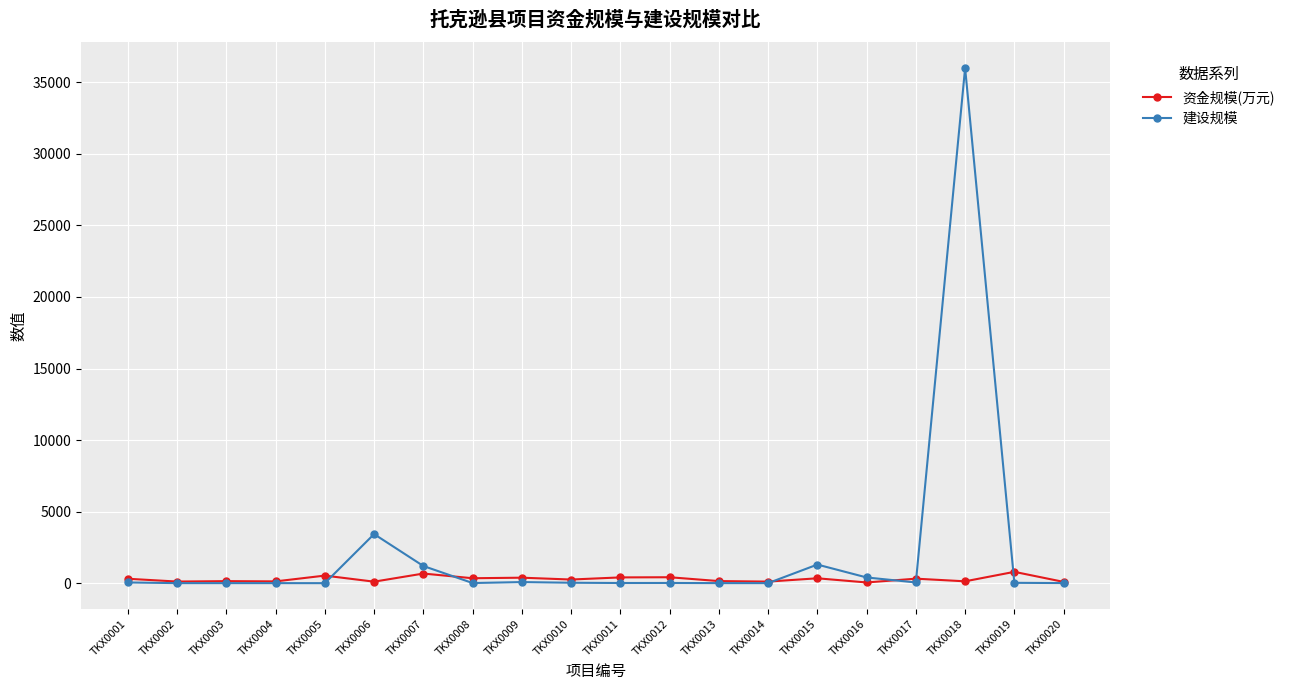

The 建设规模 series shows 3.2 at TKX0003. True or false?

True